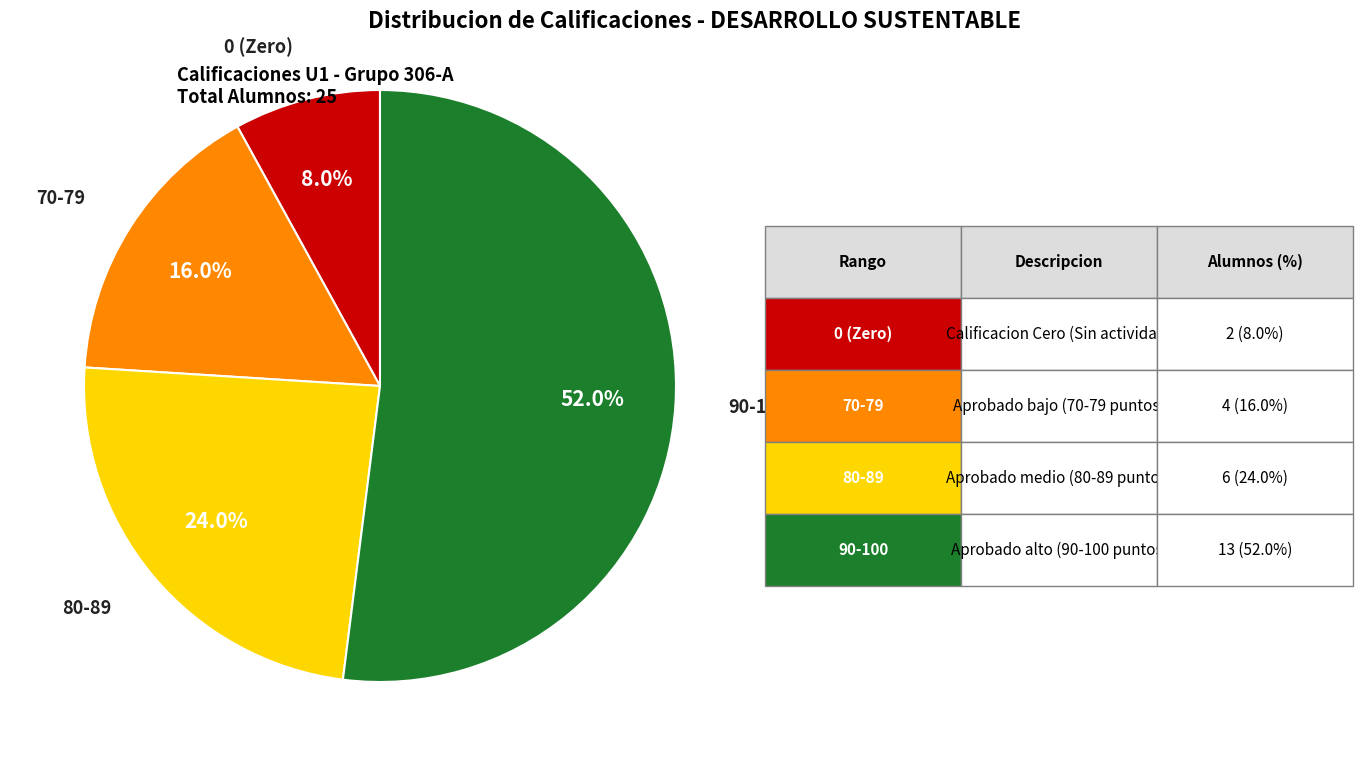

Is there any slice that represents more than half of the pie?

Yes